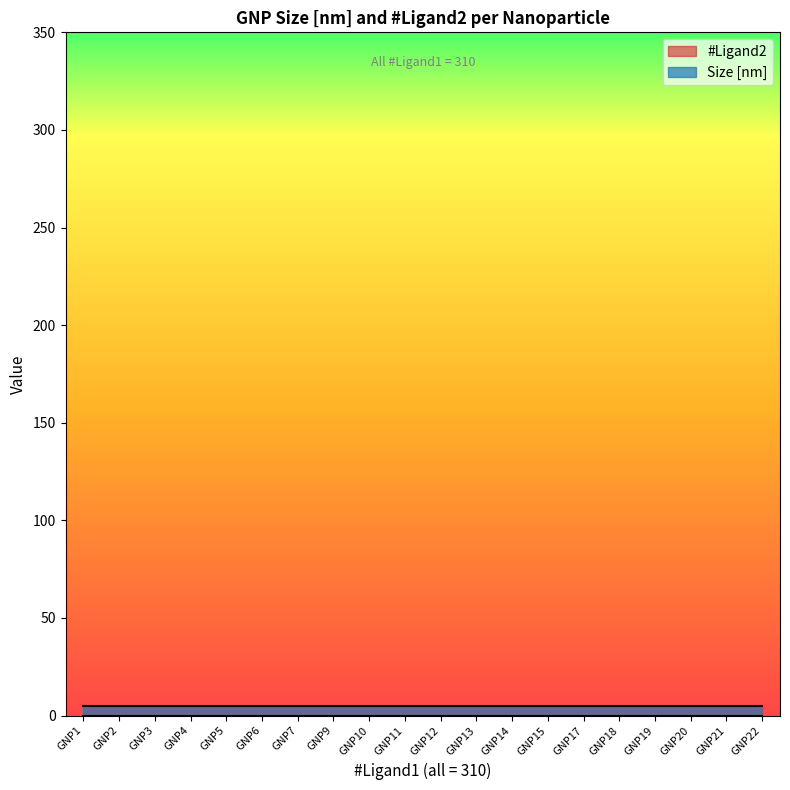

List the series in order of their overall mean, highest first.

Size [nm], #Ligand2